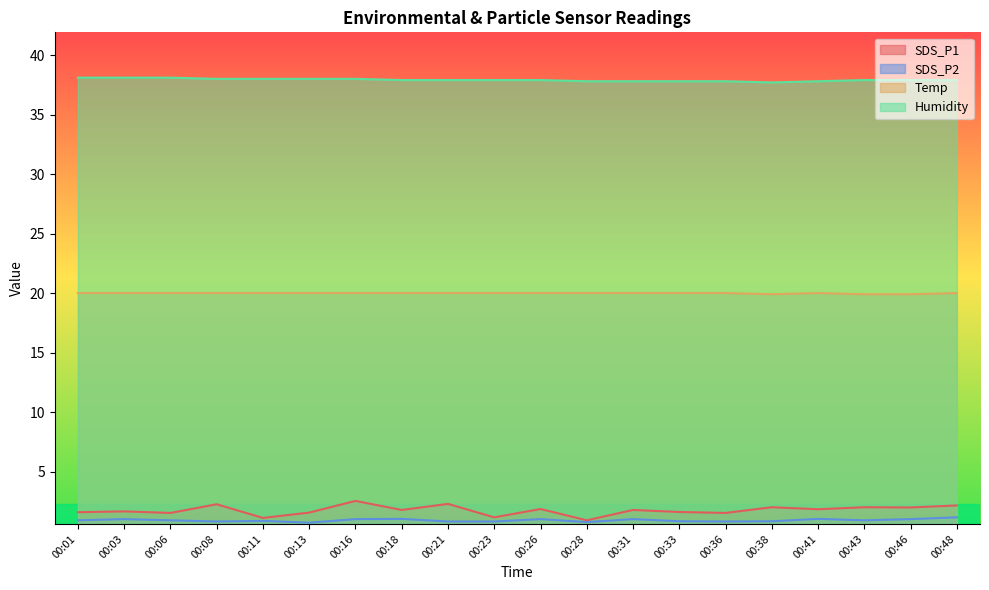

Reading right to left, extract all data points from this chart.

SDS_P1: 00:48=2.1	00:46=2.0	00:43=2.0	00:41=1.8	00:38=2.0	00:36=1.5	00:33=1.6	00:31=1.8	00:28=0.9	00:26=1.9	00:23=1.1	00:21=2.3	00:18=1.8	00:16=2.5	00:13=1.6	00:11=1.1	00:08=2.2	00:06=1.5	00:03=1.6	00:01=1.6
SDS_P2: 00:48=1.1	00:46=1.0	00:43=0.9	00:41=1.0	00:38=0.8	00:36=0.8	00:33=0.8	00:31=1.0	00:28=0.8	00:26=1.0	00:23=0.8	00:21=0.8	00:18=1.0	00:16=1.0	00:13=0.7	00:11=0.8	00:08=0.8	00:06=0.9	00:03=1.0	00:01=0.9
Temp: 00:48=20.0	00:46=19.9	00:43=19.9	00:41=20.0	00:38=19.9	00:36=20.0	00:33=20.0	00:31=20.0	00:28=20.0	00:26=20.0	00:23=20.0	00:21=20.0	00:18=20.0	00:16=20.0	00:13=20.0	00:11=20.0	00:08=20.0	00:06=20.0	00:03=20.0	00:01=20.0
Humidity: 00:48=37.9	00:46=37.9	00:43=37.9	00:41=37.8	00:38=37.7	00:36=37.8	00:33=37.8	00:31=37.8	00:28=37.8	00:26=37.9	00:23=37.9	00:21=37.9	00:18=37.9	00:16=38.0	00:13=38.0	00:11=38.0	00:08=38.0	00:06=38.1	00:03=38.1	00:01=38.1